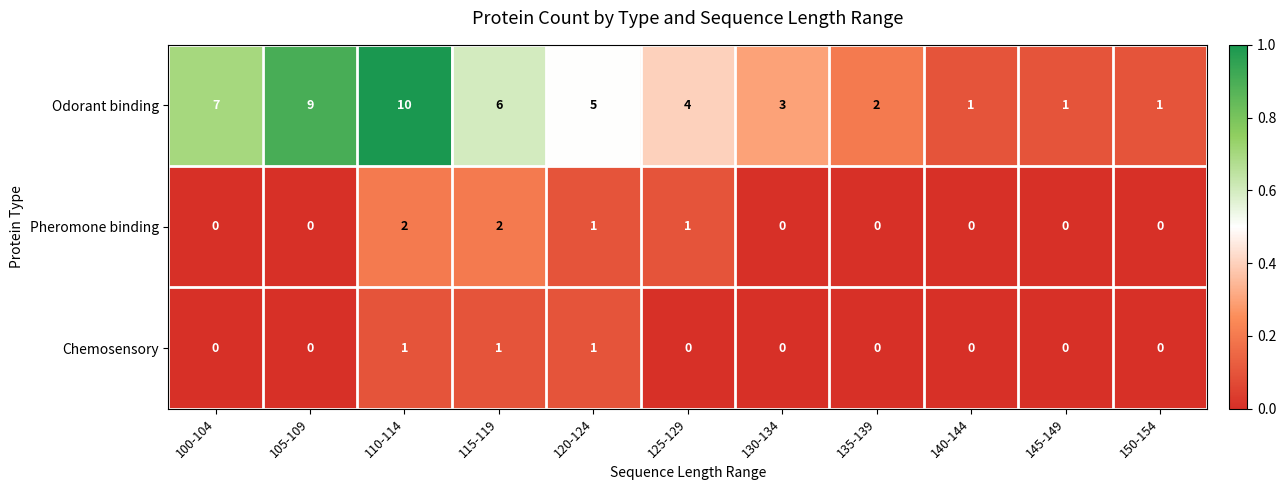

What is the total value across all series at 120-124?

7